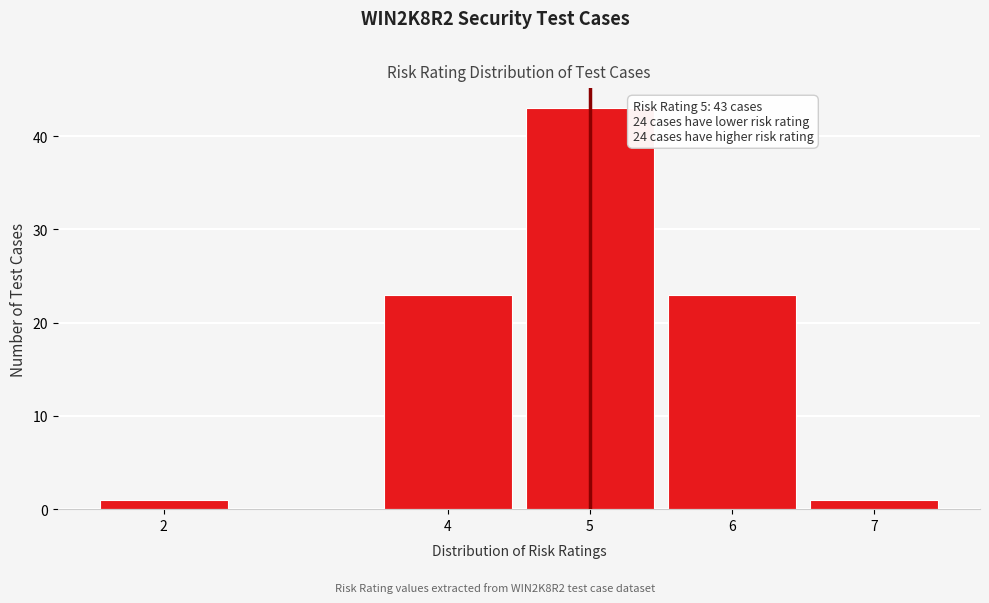

Reading left to right, what are all the values shown in this chart?

2=1	4=23	5=43	6=23	7=1